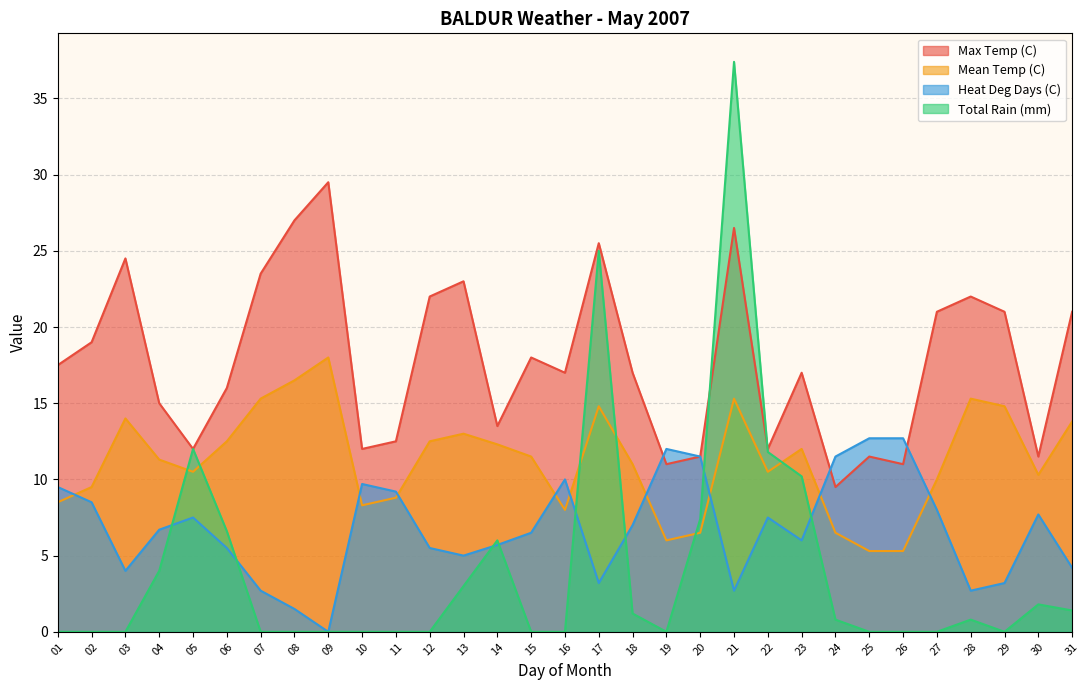

Read the Heat Deg Days (C) value at 17.

3.2